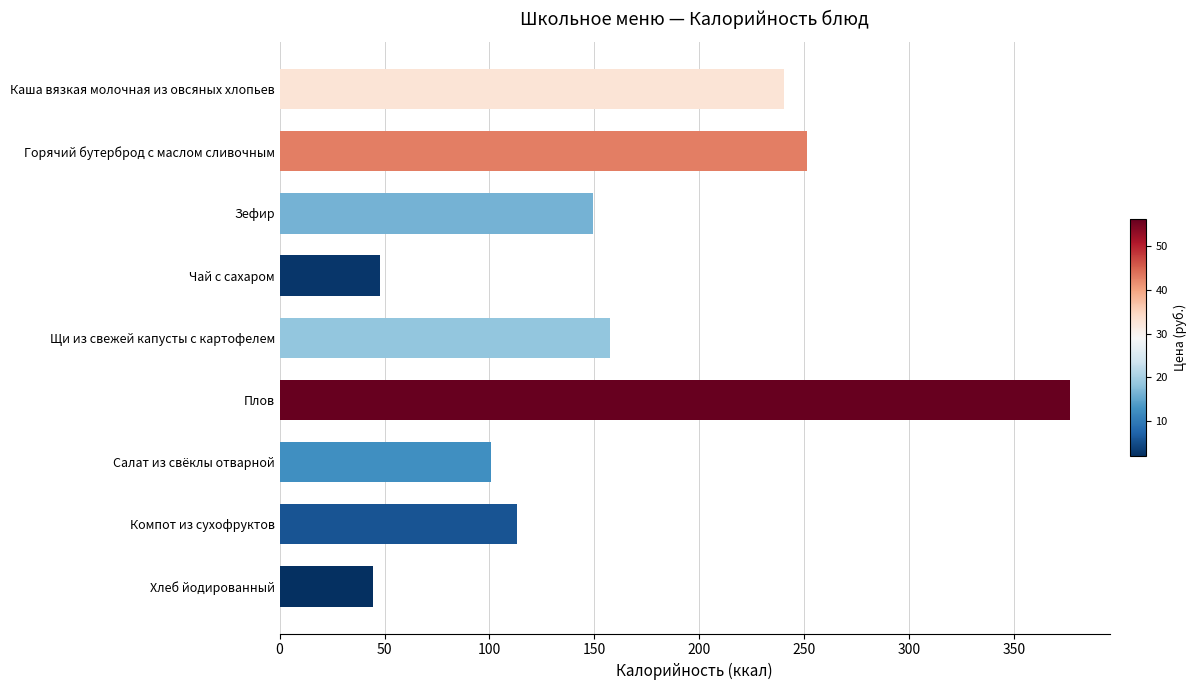

What is the label of the 4th bar from the bottom?

Плов